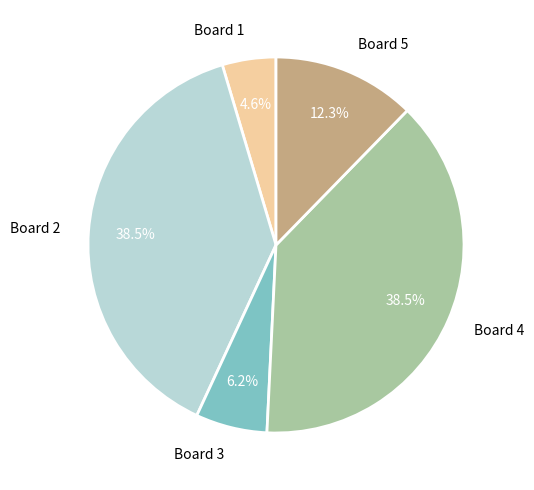

Which category has the smallest portion of the pie?

Board 1